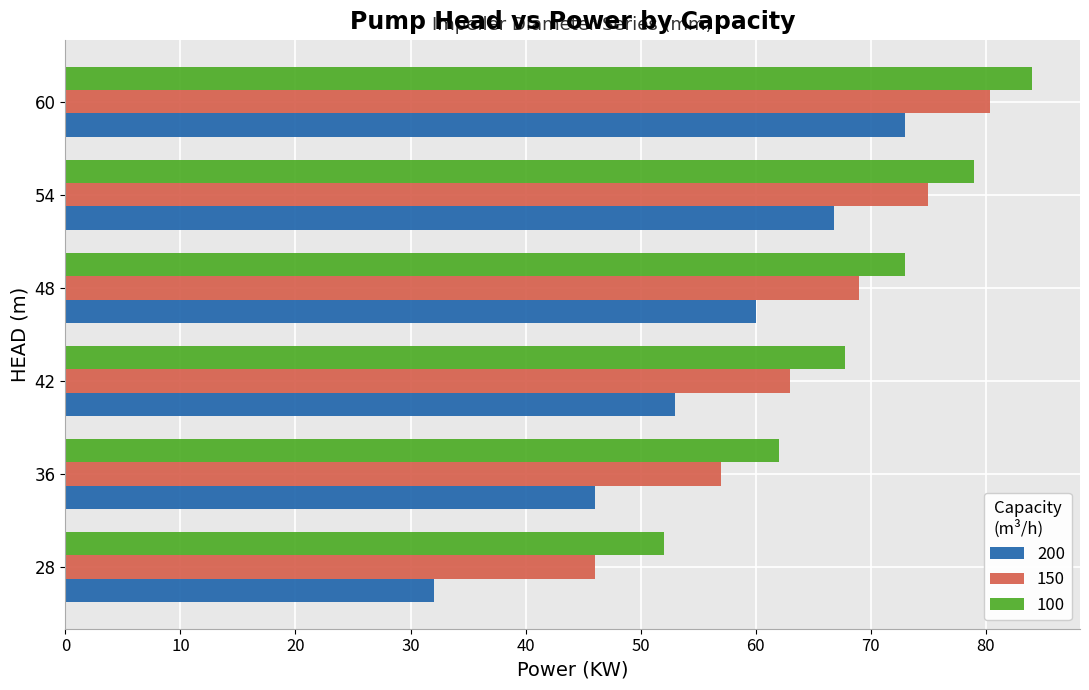

What is the difference between the second highest and minimum values in the 150 series?

29.0